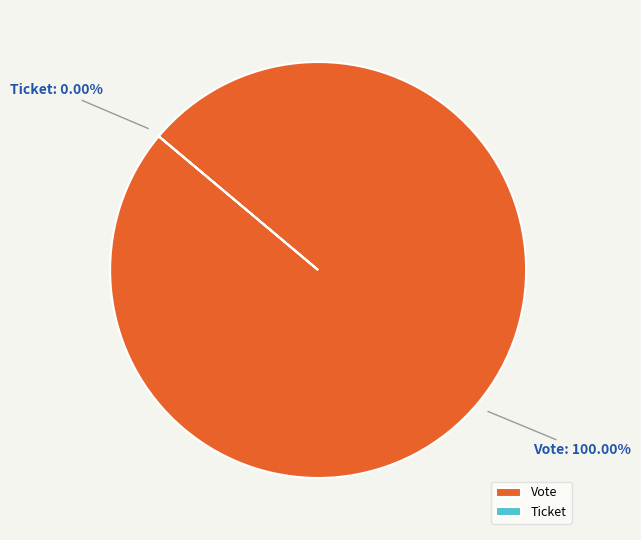

Which slice is the largest?

Vote